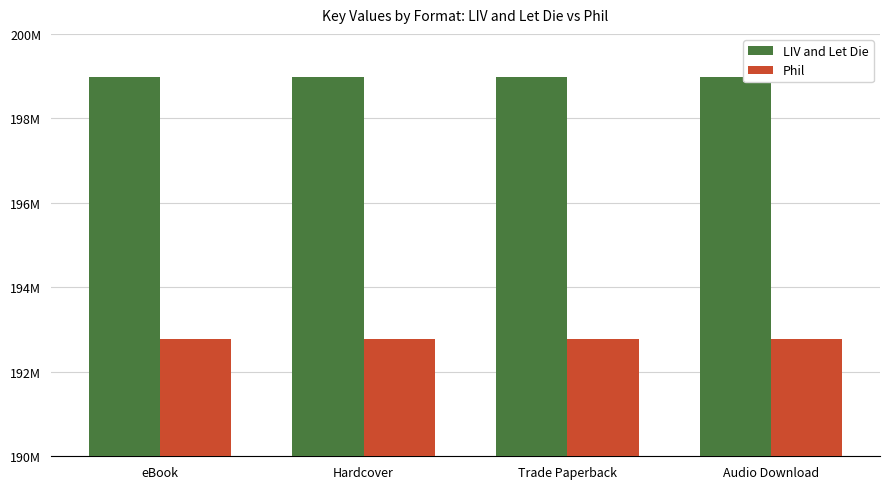

What are all the series names shown in the legend?

LIV and Let Die, Phil